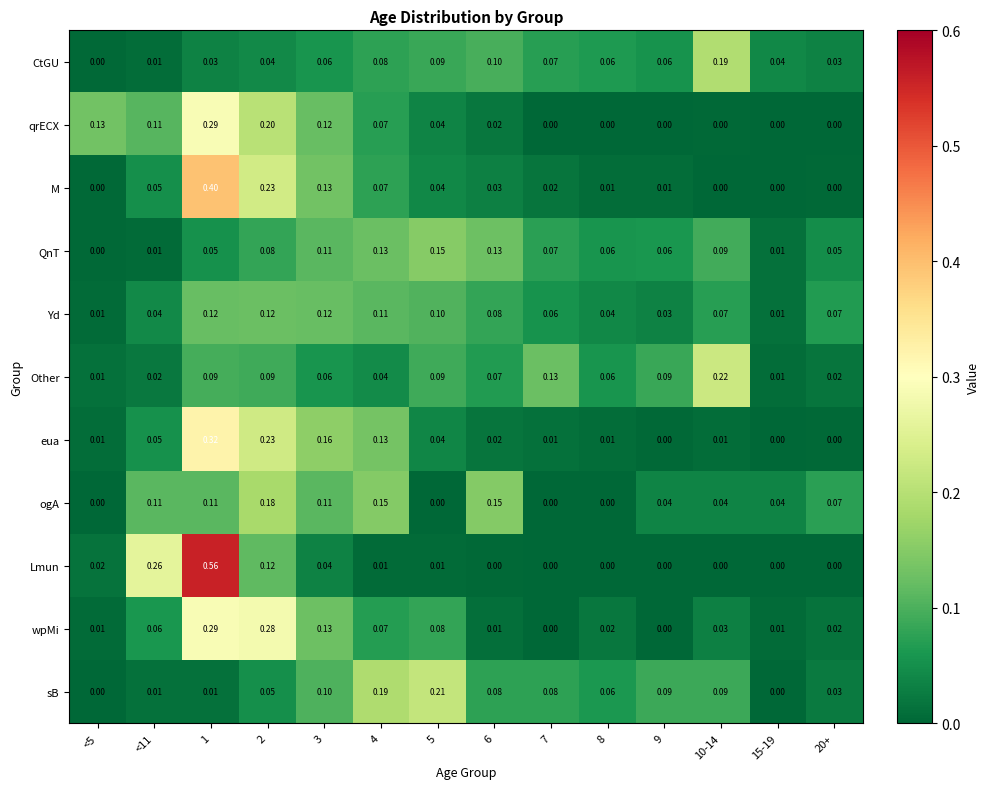

Is the value of Other at 20+ greater than the value of Lmun at 9?

Yes